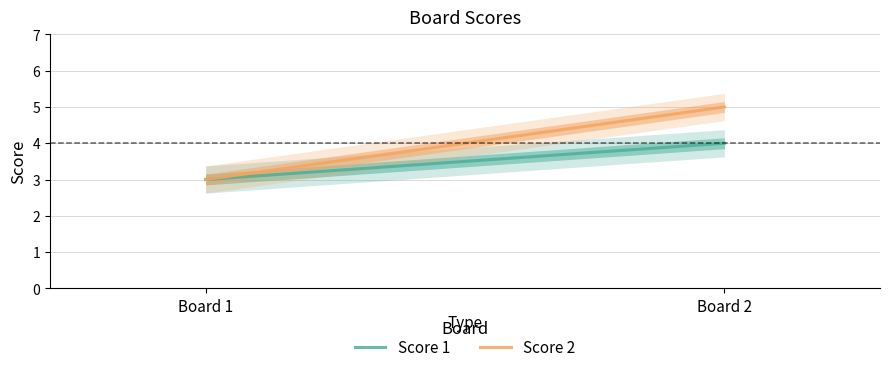

What is the value of the Score 1 point at the 2nd from the left?

4